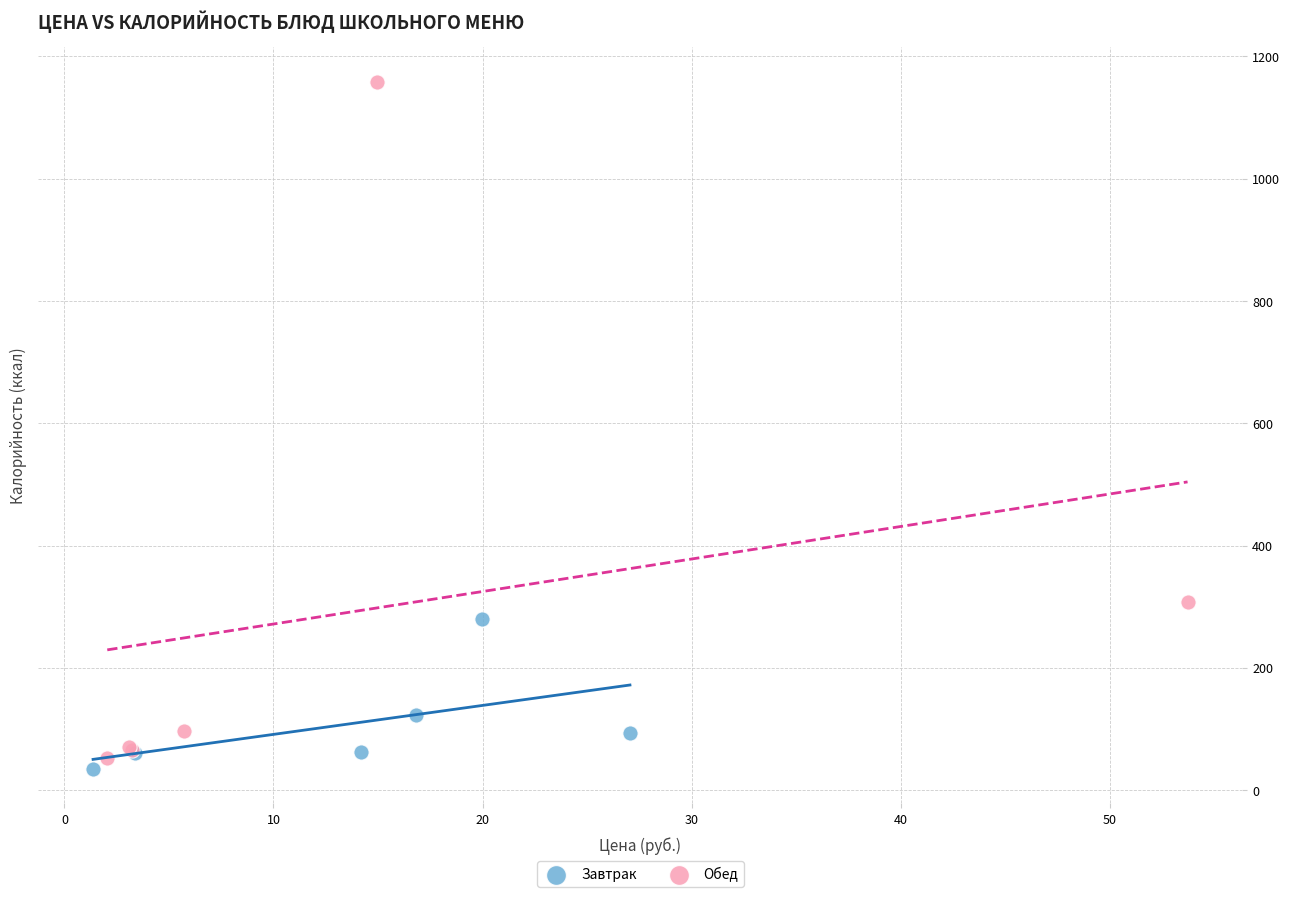

Which series has the widest spread of Y values?

Обед